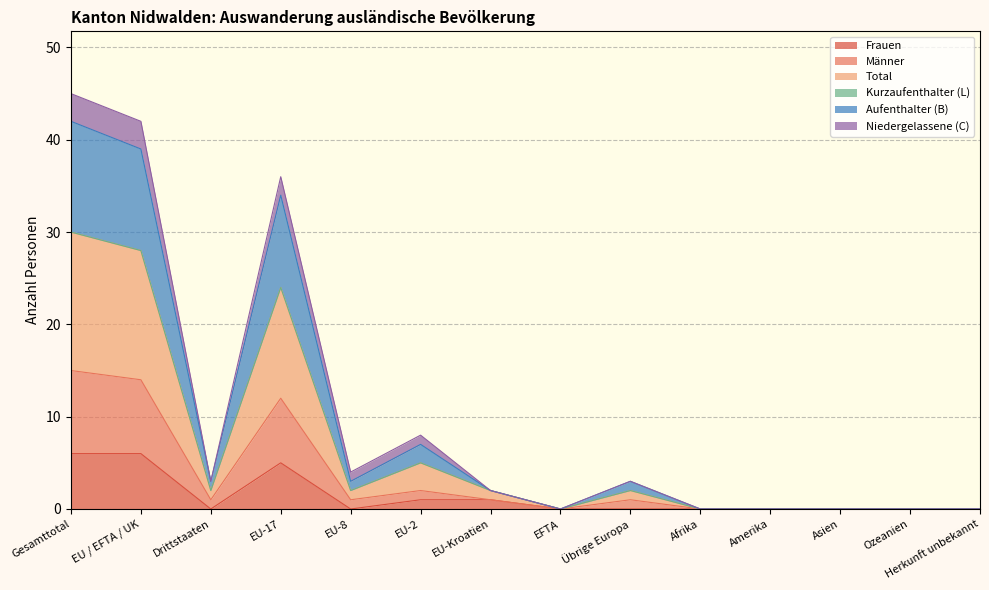

True or false: Frauen has a value of 0 at Herkunft unbekannt.

True